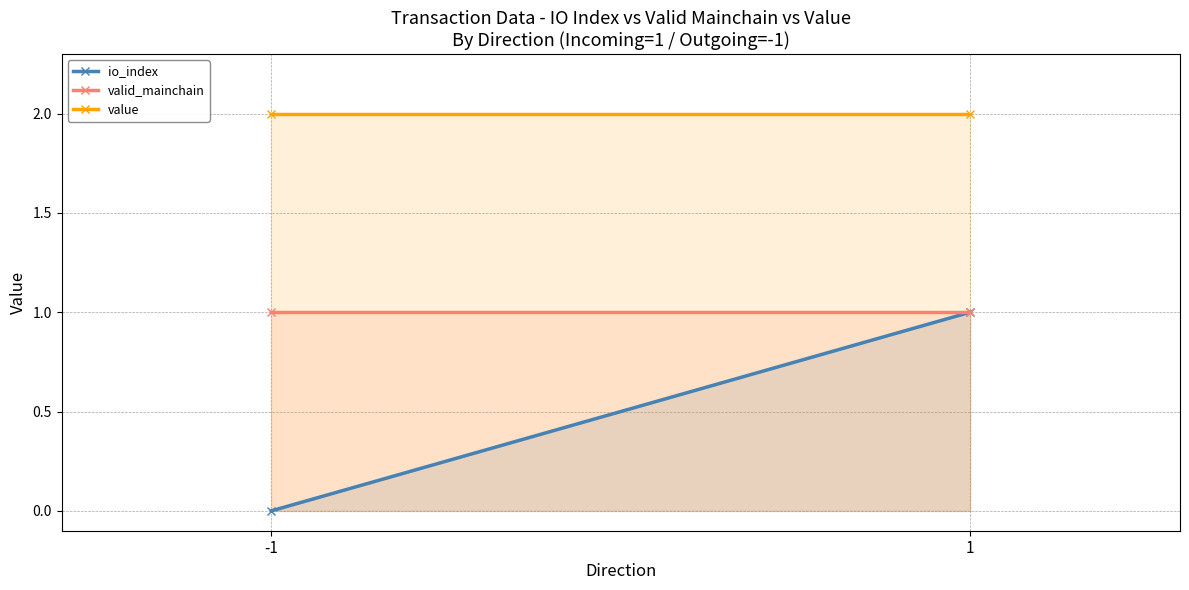

At how many categories does at least one series exceed 1?

2